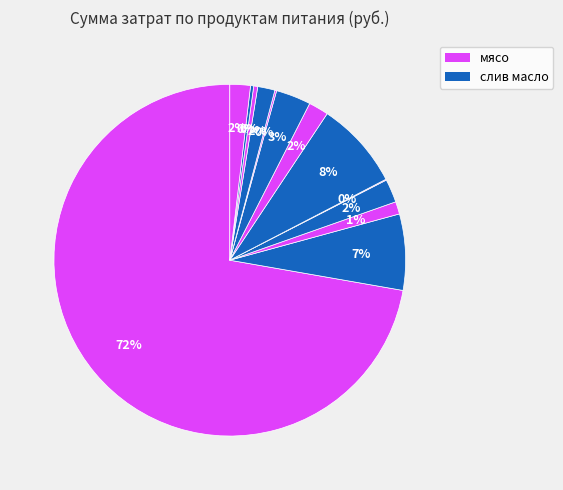

Is there a majority slice in this chart?

Yes